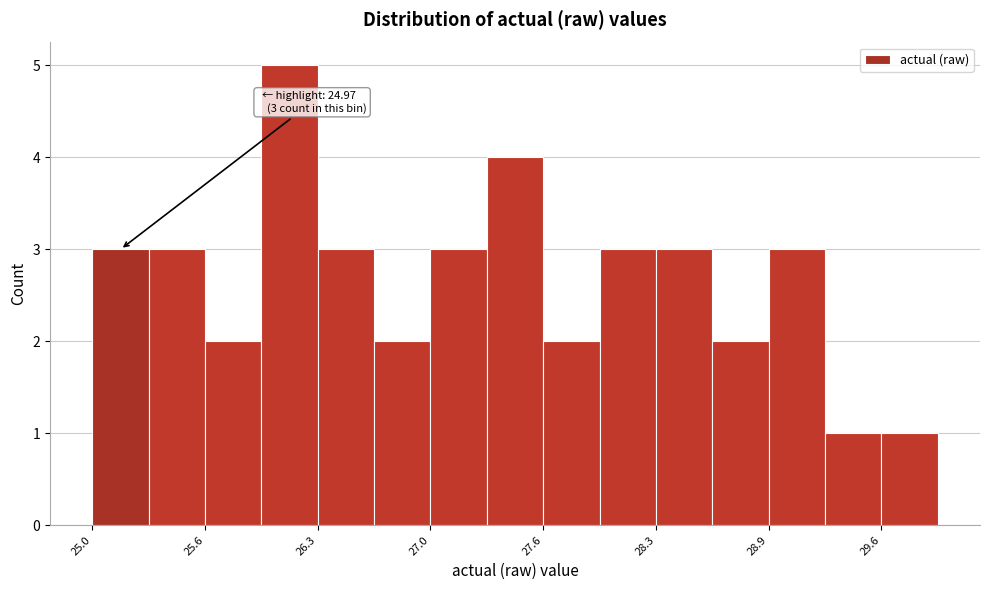

Read against the x-axis, roughly where is the centre of the tallest bar?

26.1